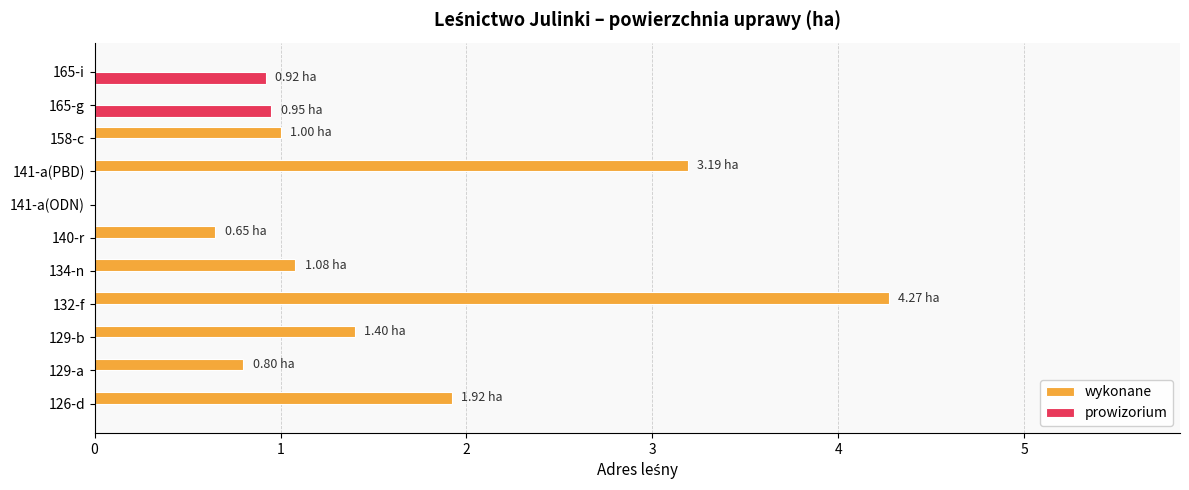

At which category is the sum across all series the highest?

132-f